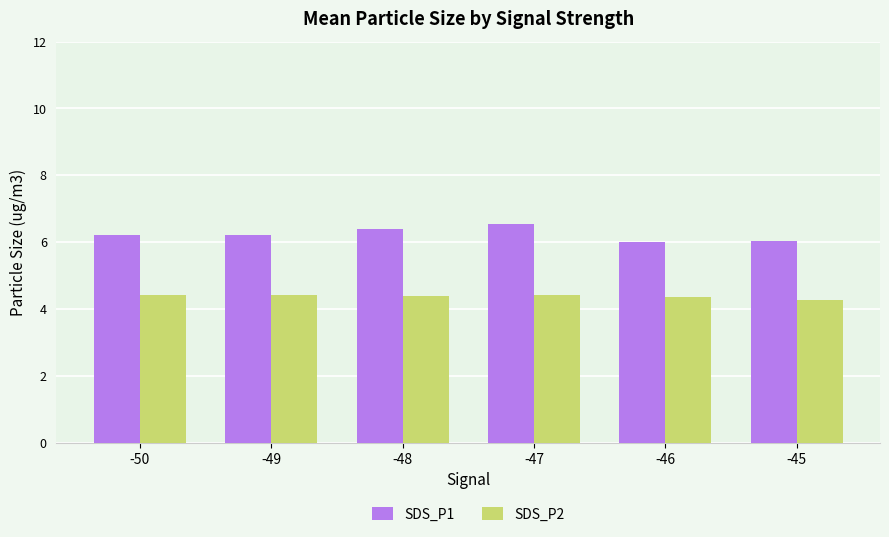

Reading left to right, extract all data points from this chart.

SDS_P1: -50=6.2	-49=6.2	-48=6.4	-47=6.5	-46=6.0	-45=6.0
SDS_P2: -50=4.4	-49=4.4	-48=4.4	-47=4.4	-46=4.4	-45=4.3